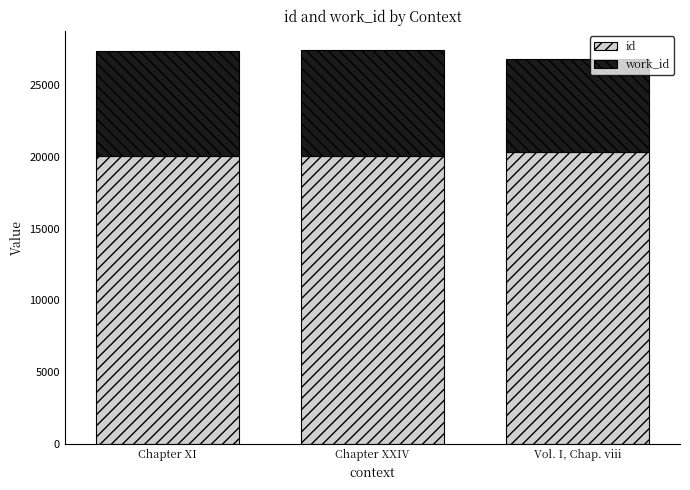

What is the average value of the id series?

20140